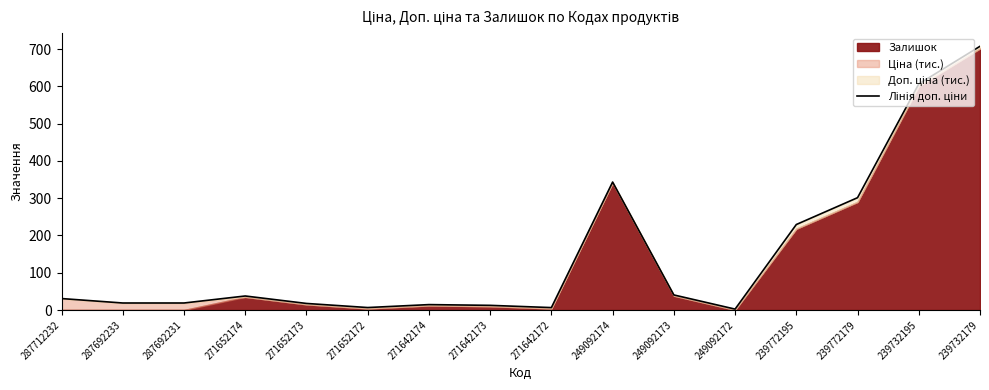

Approximately how many times larger is the value at 271642173 compared to 271652173?

0.7